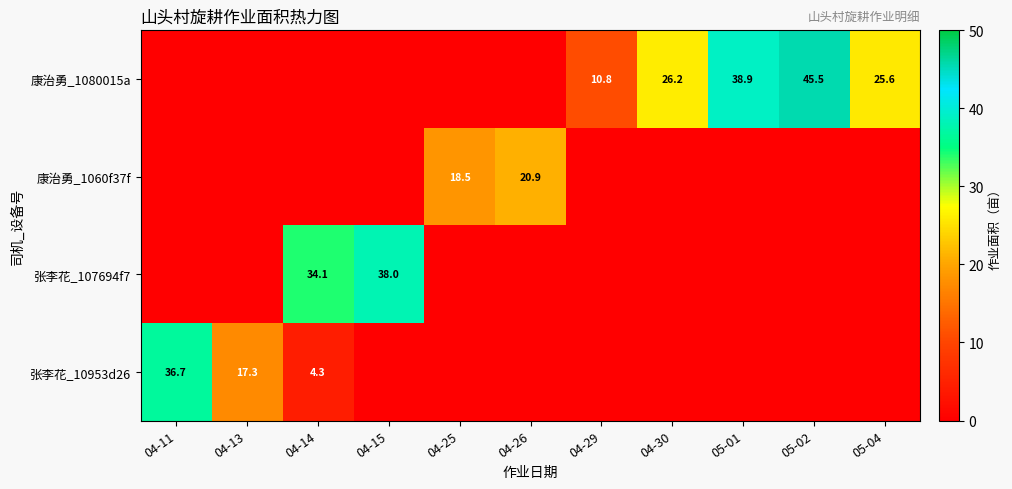

Count the number of data series in this chart.

4